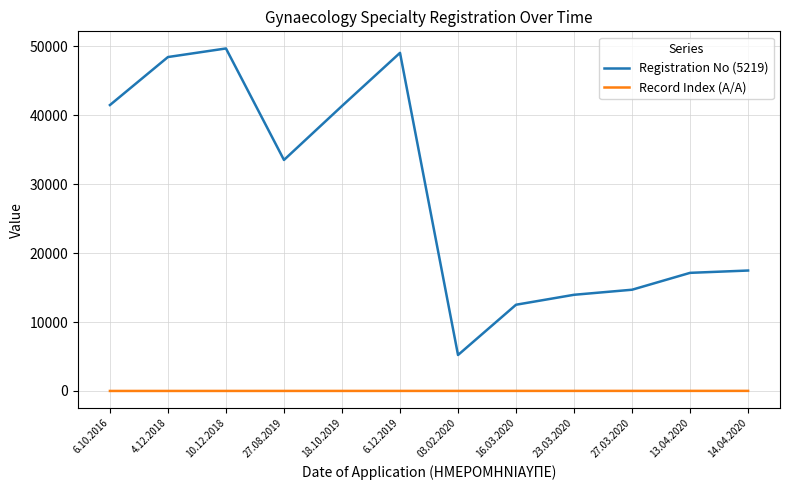

Rank the series by their average value, from highest to lowest.

Registration No (5219), Record Index (Α/Α)